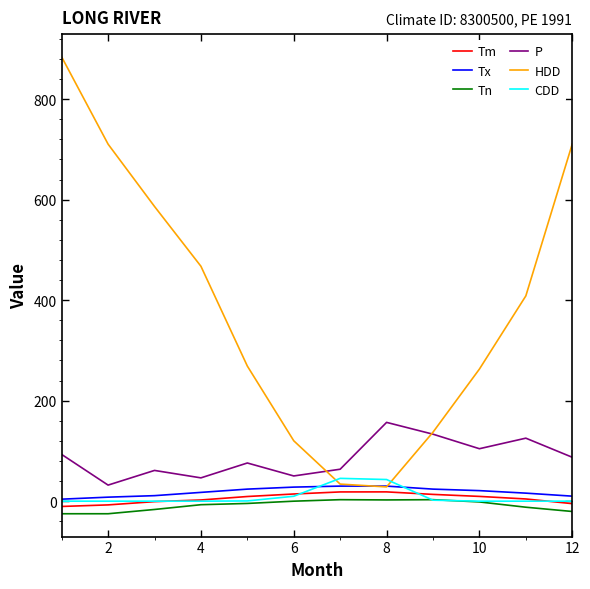

What is the smallest value displayed?

-25.0